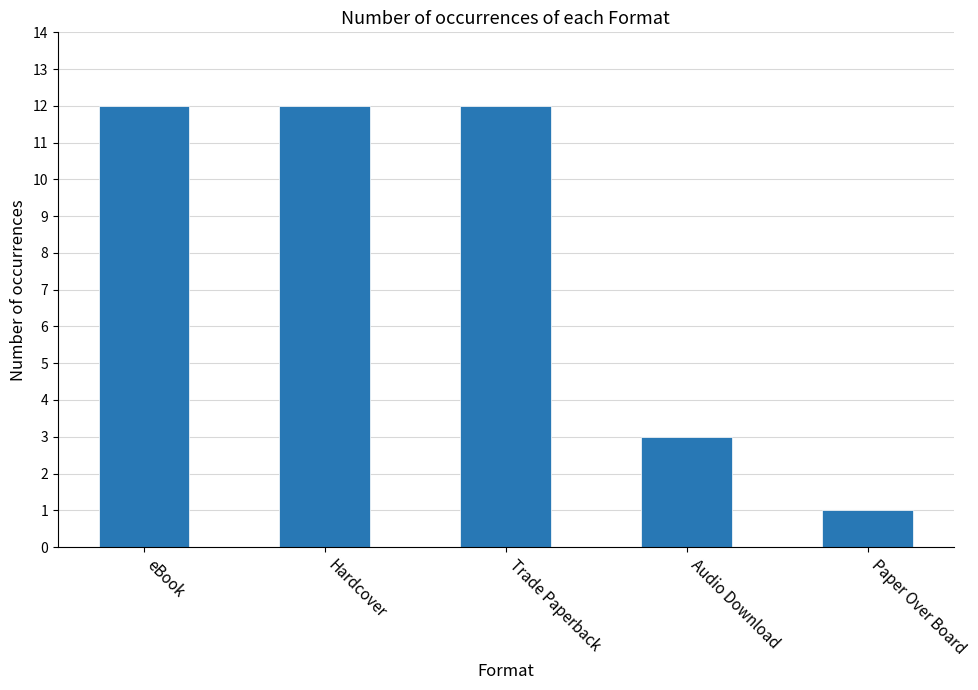

What is the label of the 4th bar from the right?

Hardcover